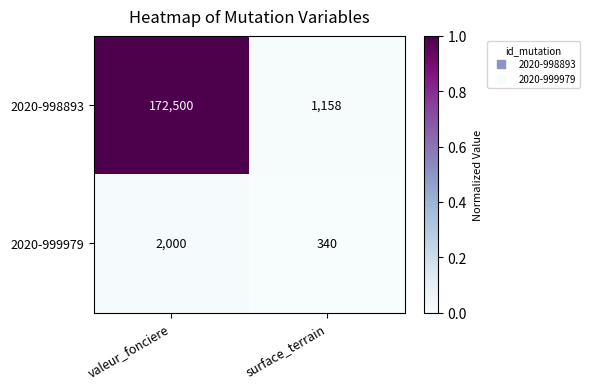

Reading right to left, transcribe all the data shown in this chart.

2020-998893: 1158	172500
2020-999979: 340	2000